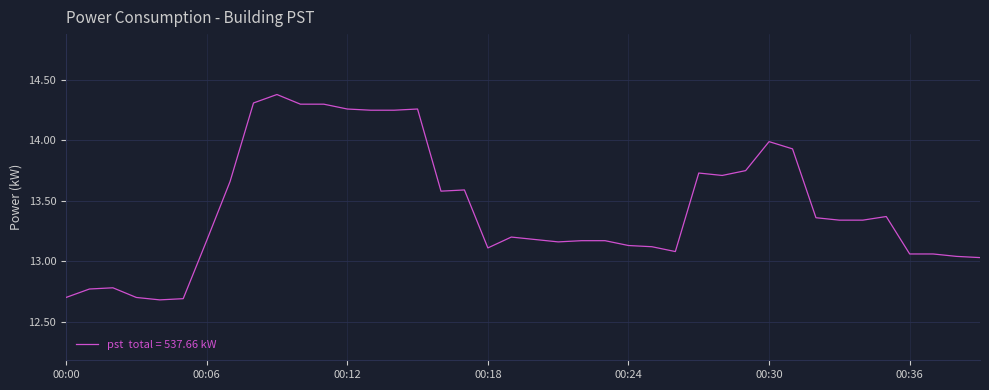

What is the minimum value shown in the chart?

12.7